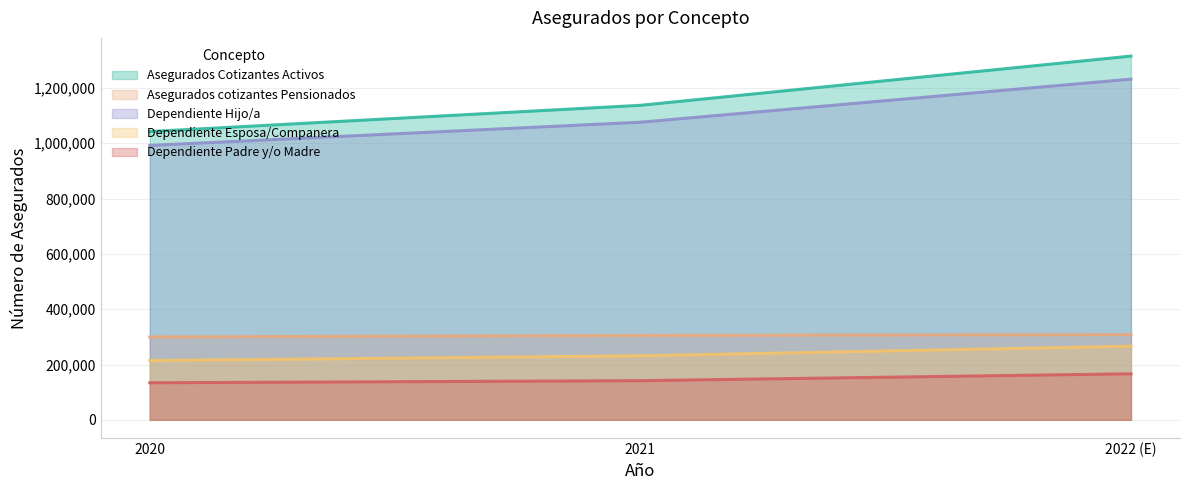

Rank the series at 2020 from lowest to highest value.

Dependiente Padre y/o Madre, Dependiente Esposa/Companera, Asegurados cotizantes Pensionados, Dependiente Hijo/a, Asegurados Cotizantes Activos